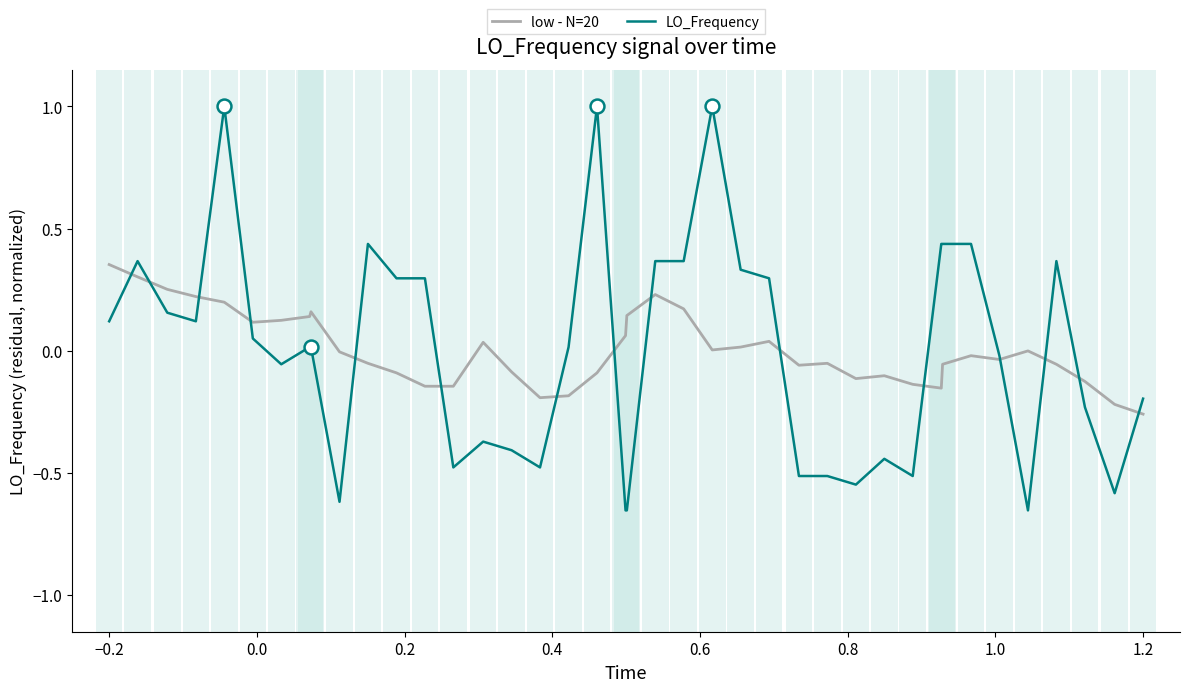

List the series in order of their peak value, lowest first.

low - N=20, LO_Frequency